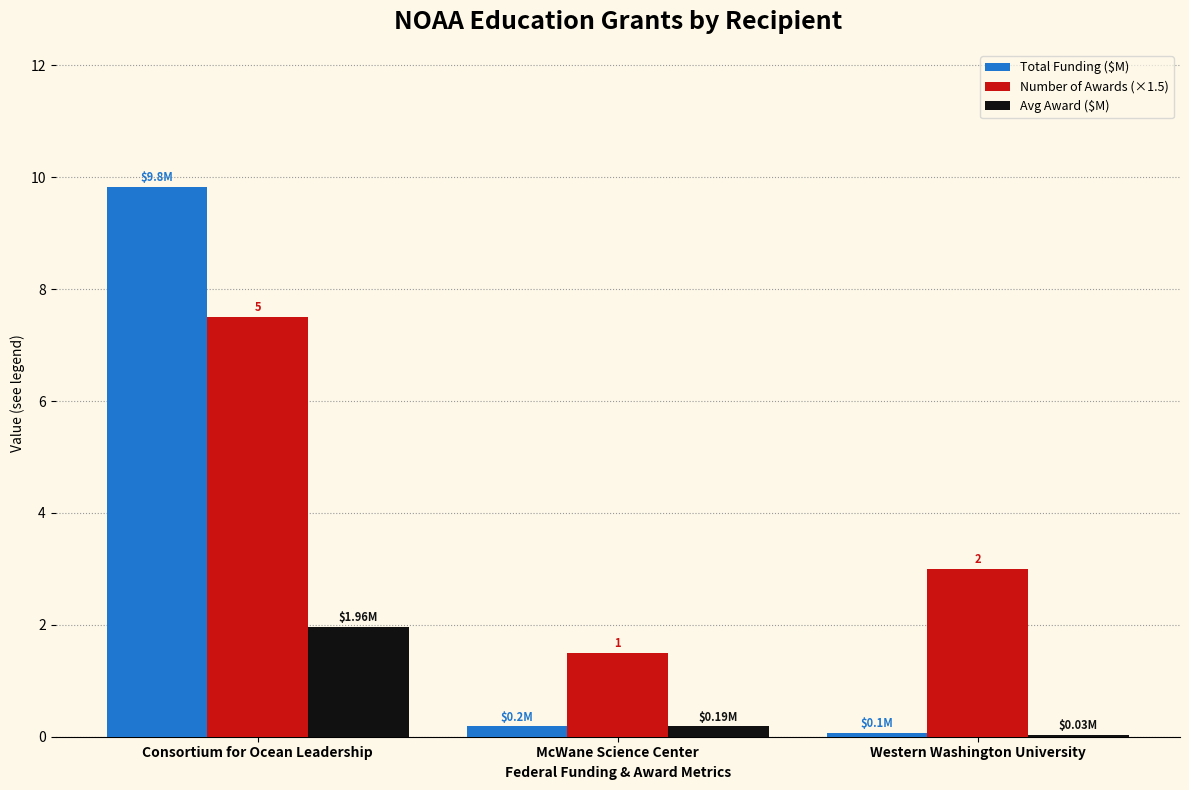

What is the total value across all series at Consortium for Ocean Leadership?

19.3